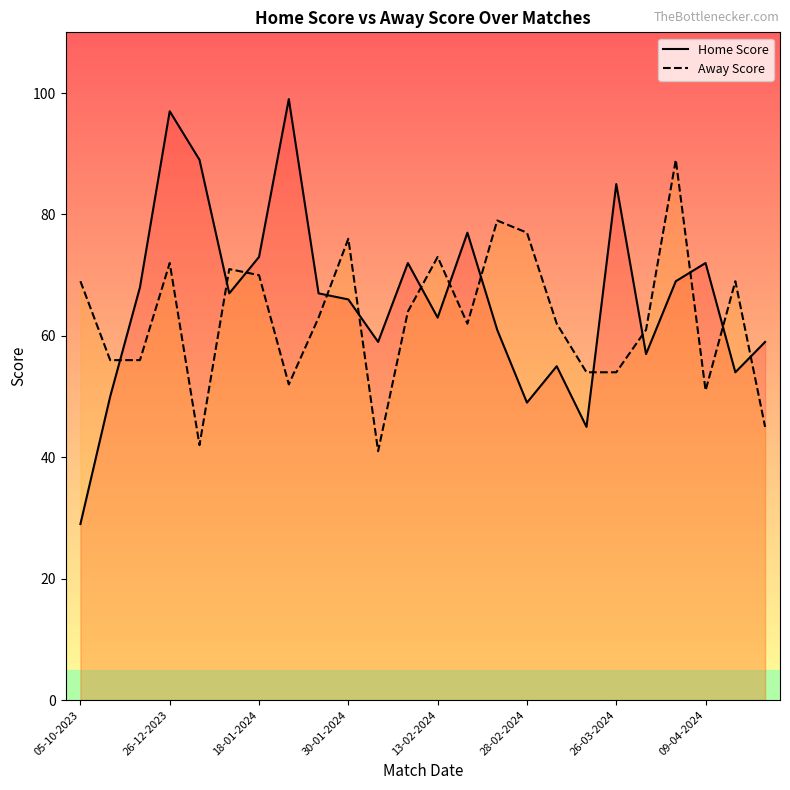

At which category does Home Score reach its first local peak?

26-12-2023